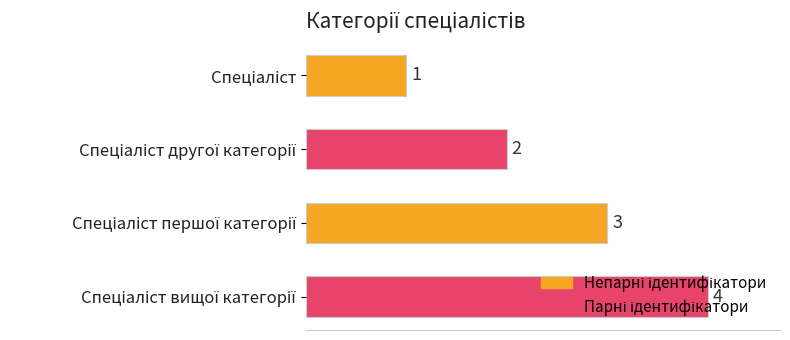

How many values are between 2 and 4?

3